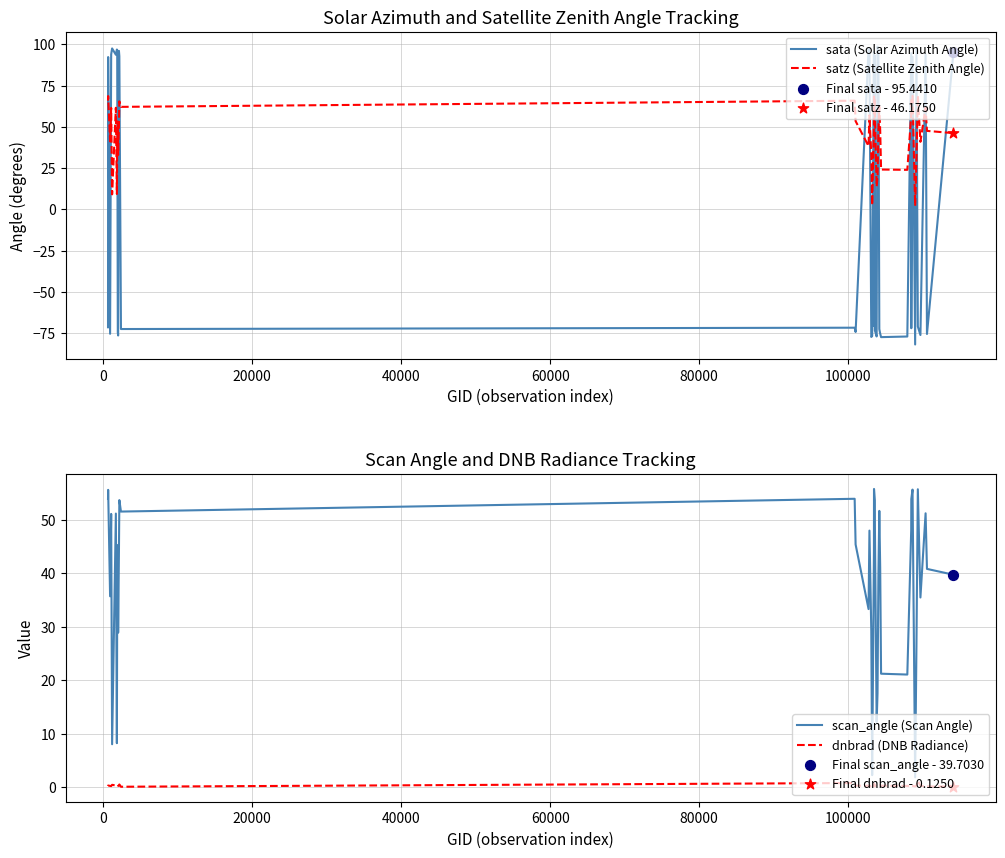

At how many categories does at least one series exceed 11?

38